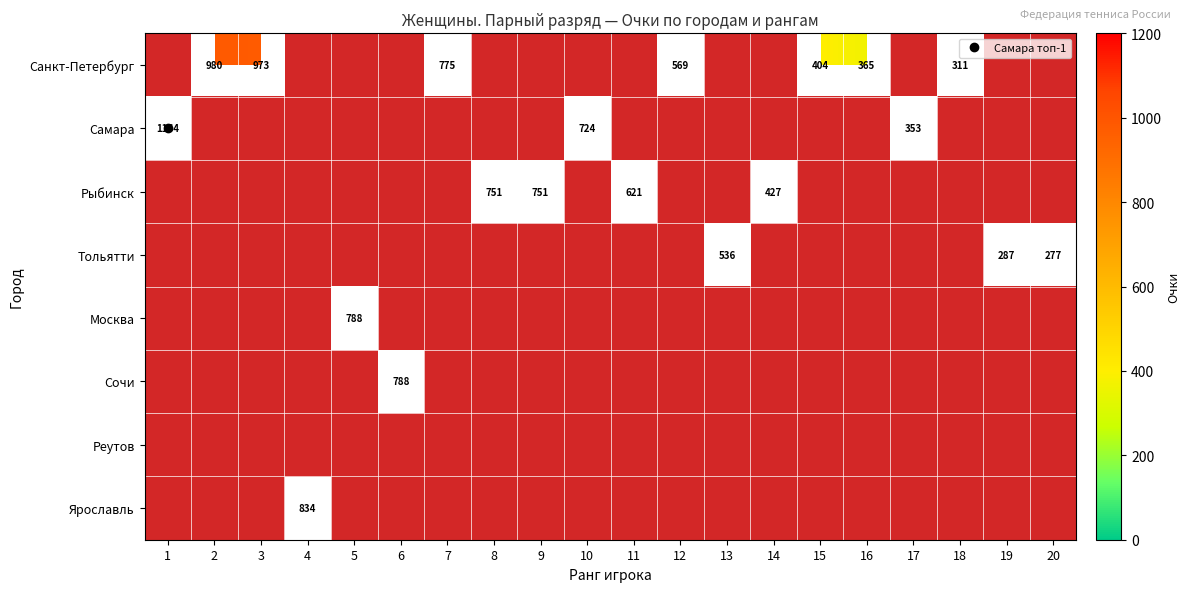

Is the value of Ярославль at 12 greater than the value of Рыбинск at 0?

No